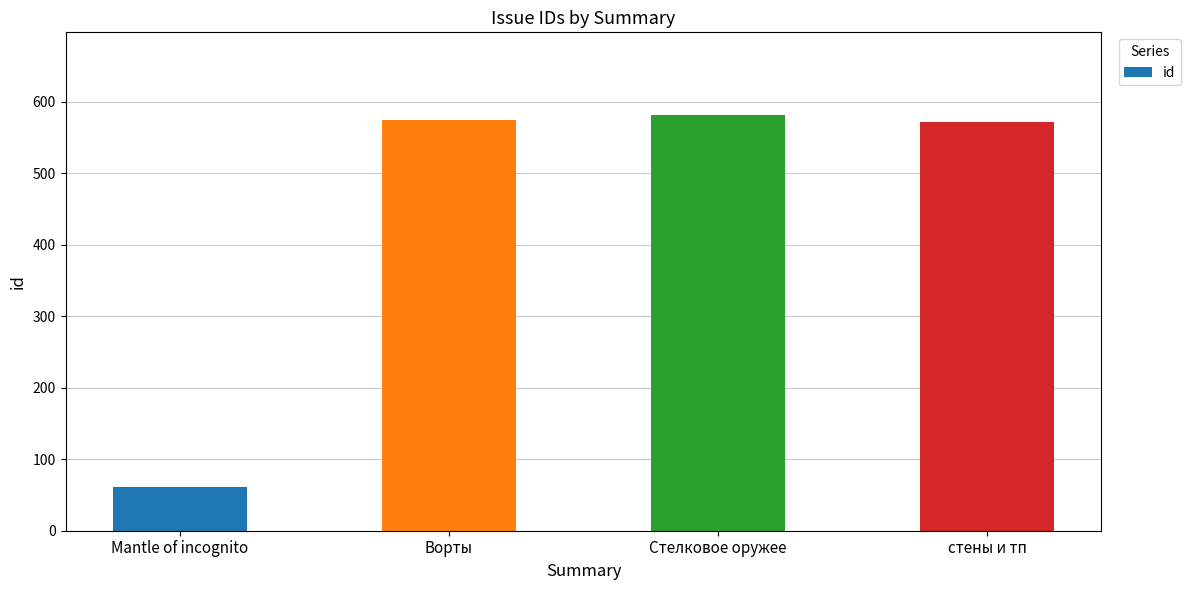

What is the ratio of the value at стены и тп to the value at Ворты?

1.0